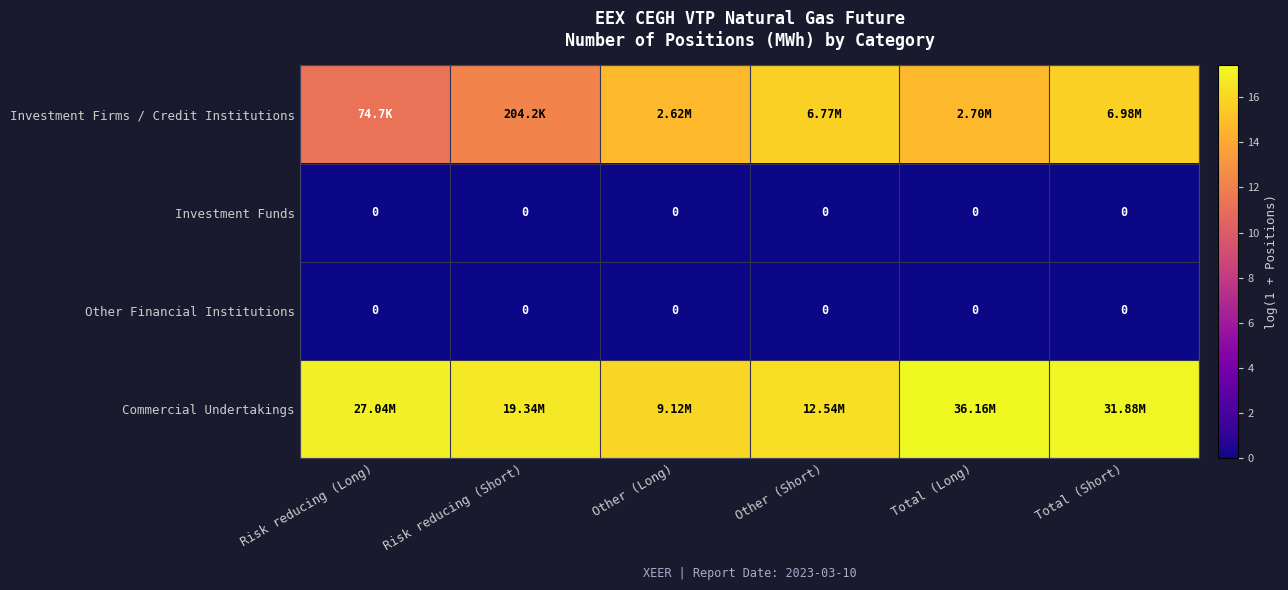

At how many categories does at least one series exceed 6?

6